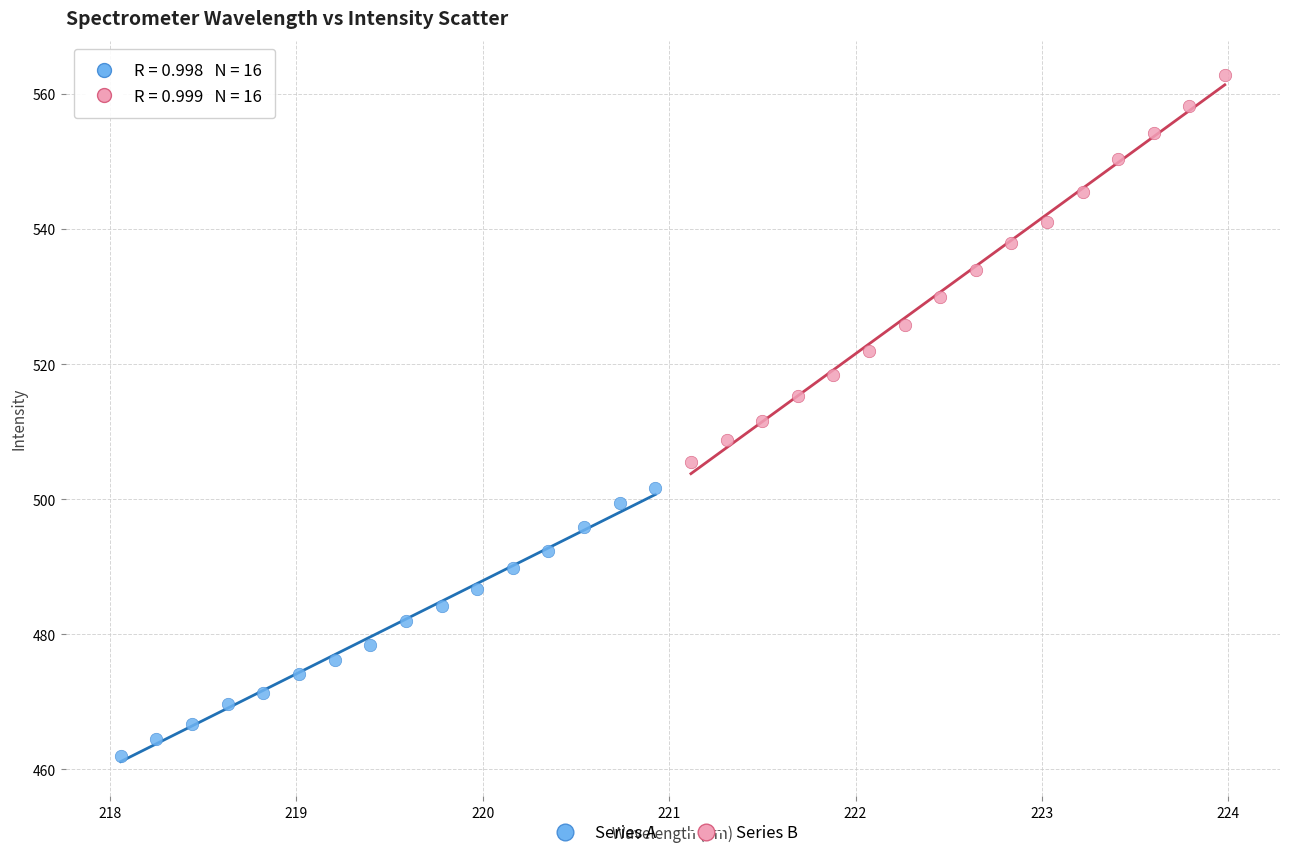

Which series has the widest spread of Y values?

Series B